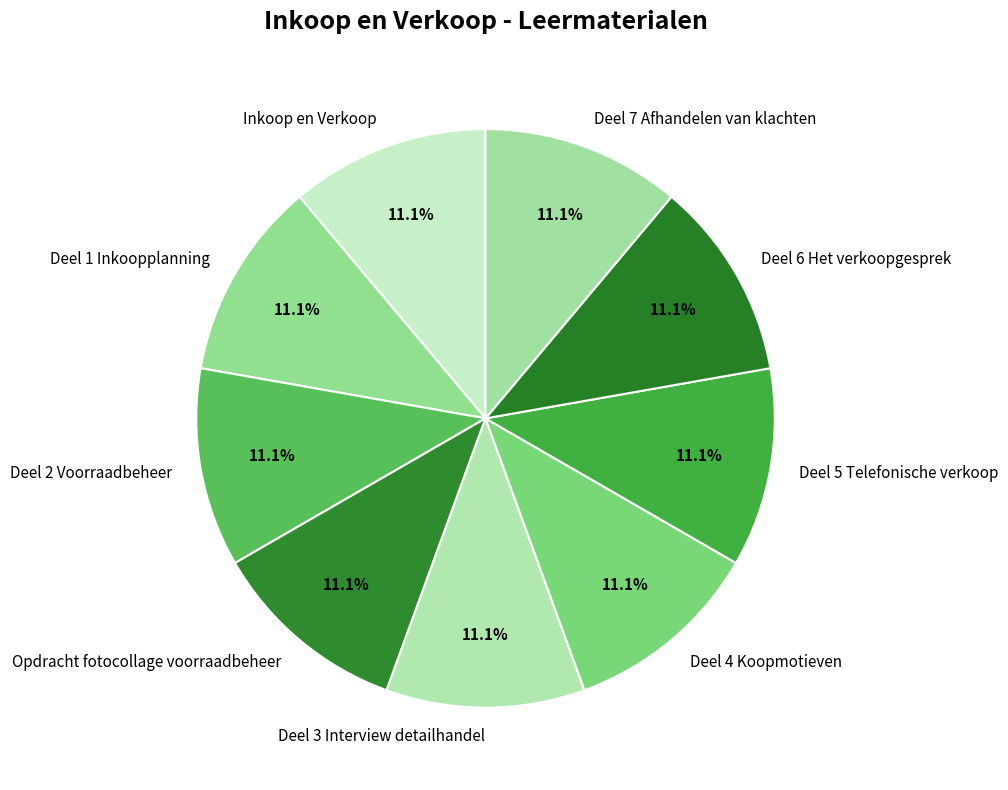

What is the ratio of the value at Deel 1 Inkoopplanning to the value at Deel 6 Het verkoopgesprek?

1.0